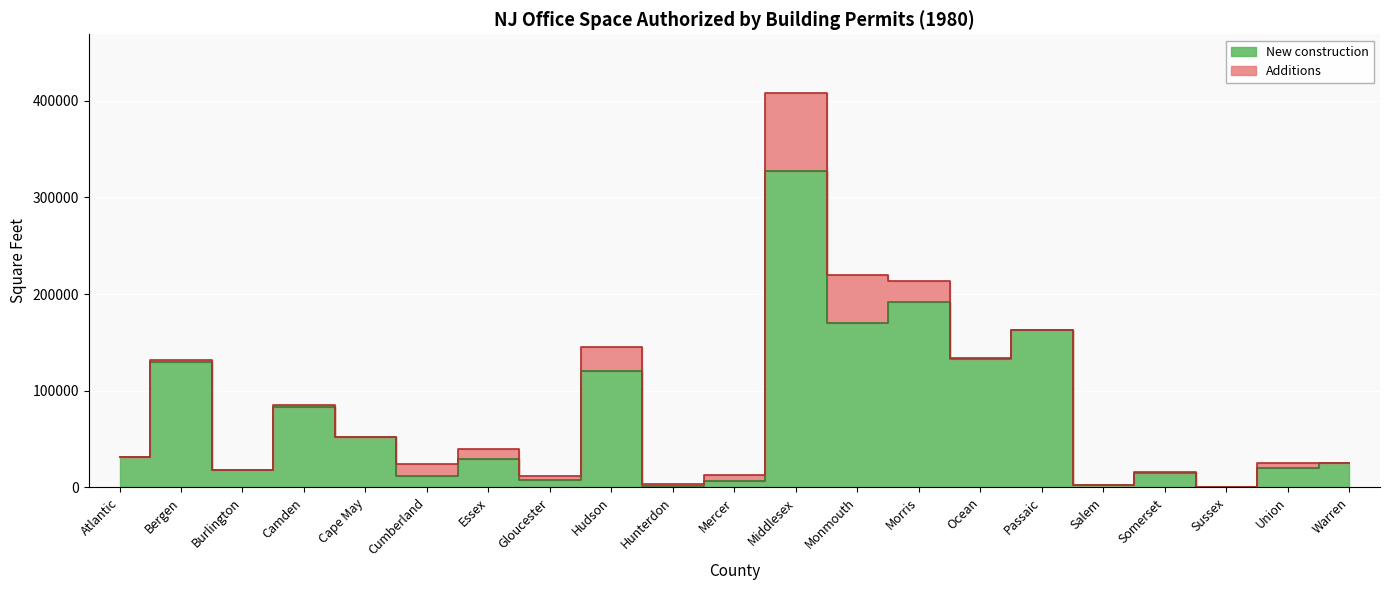

What is the change in value from Atlantic to Bergen?

+97827